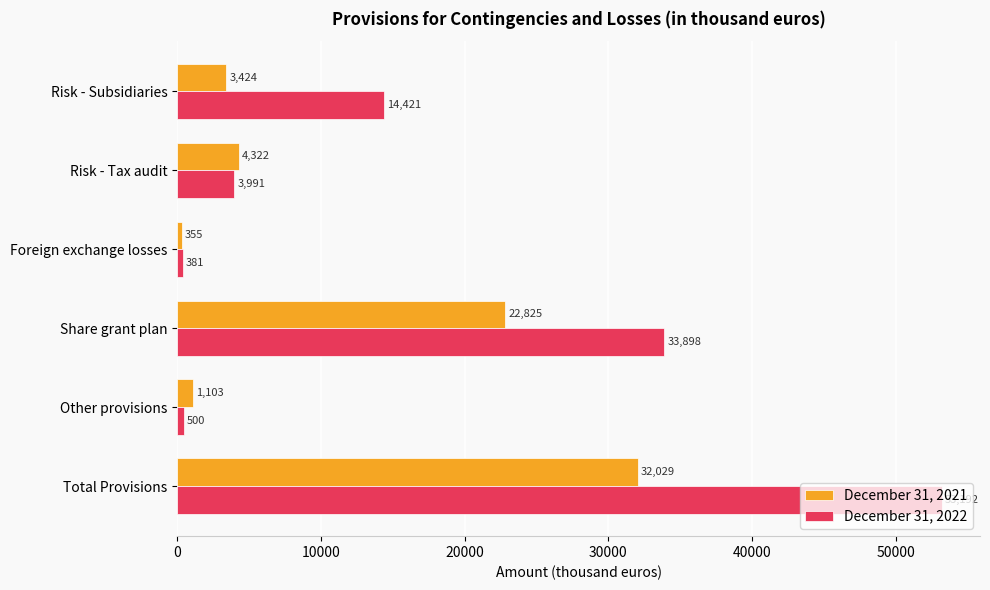

What is the difference between the second highest and minimum values in the December 31, 2021 series?

22470